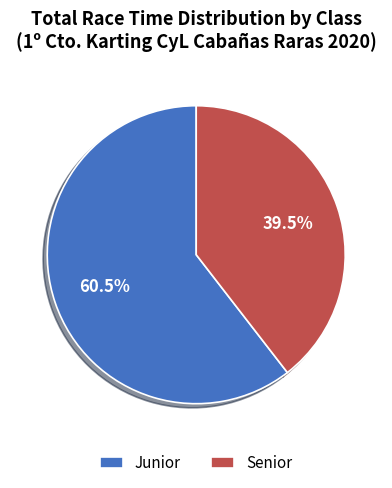

Rank the categories by value from lowest to highest.

Senior, Junior